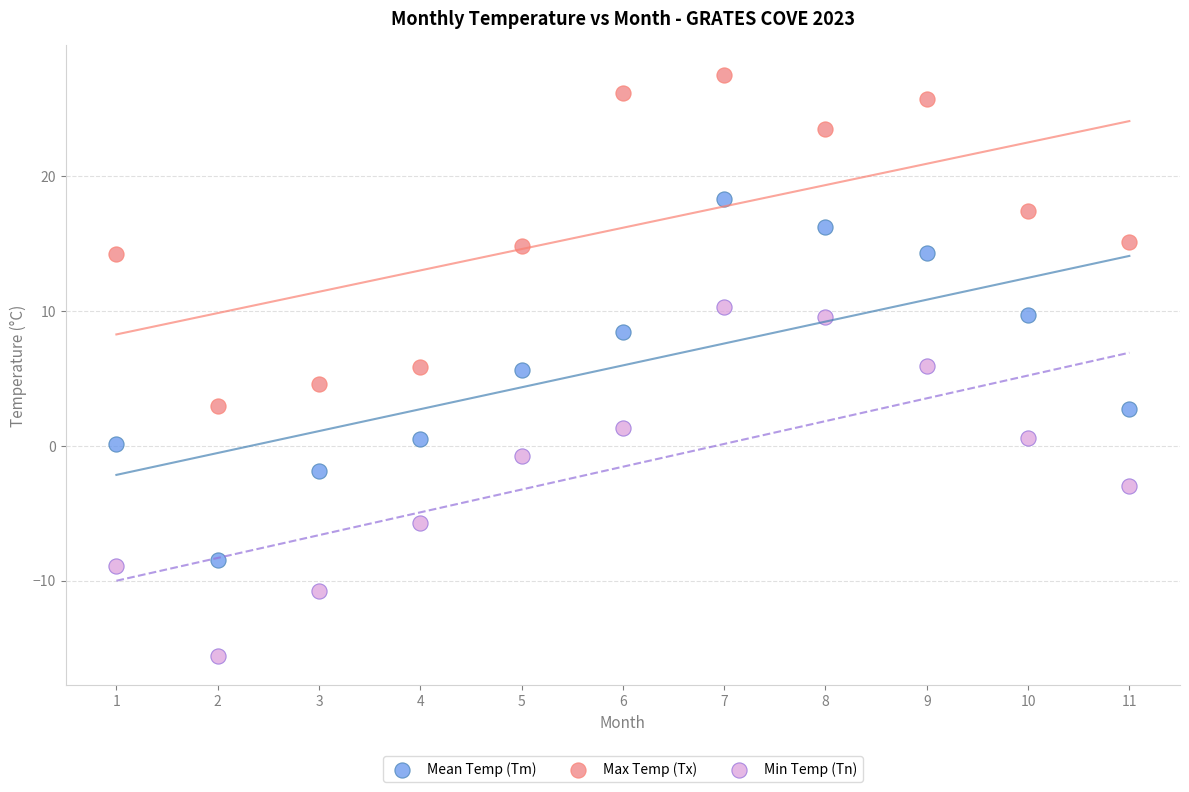

Across all data points, what is the range of Y values (max minus min)?

43.1